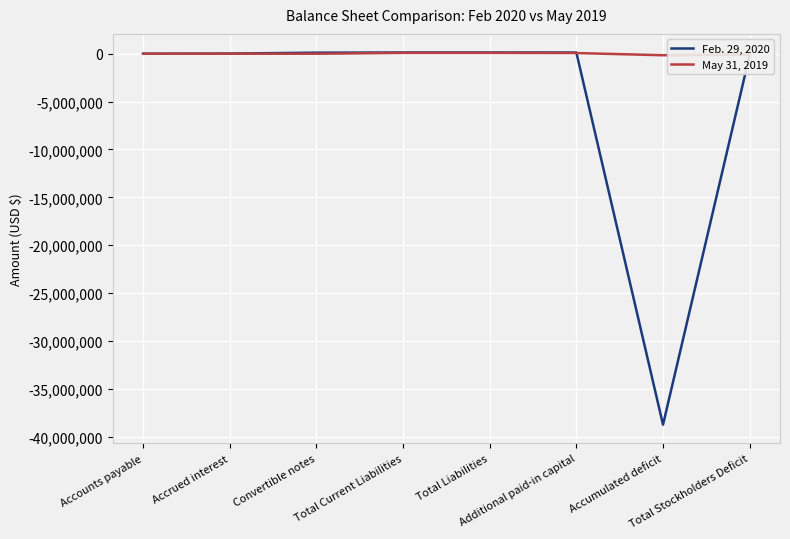

Is this an area chart (filled region under the line)?

No